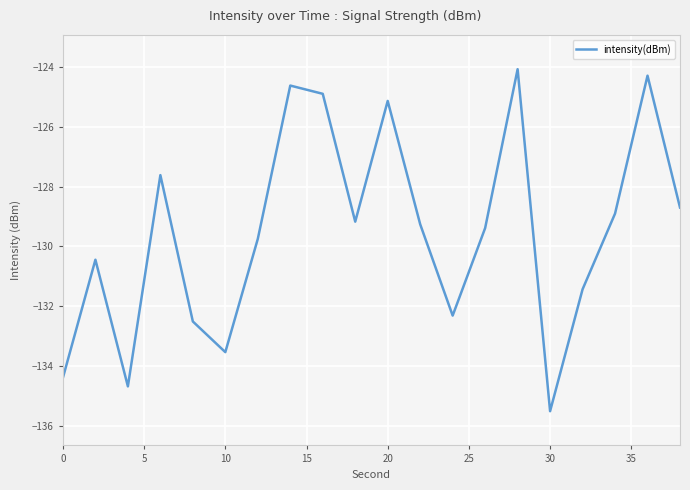

What is the lowest value of the intensity(dBm) series?

-135.5